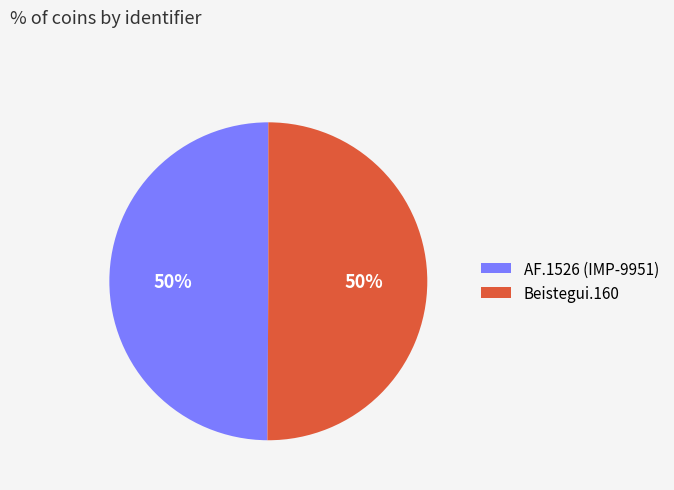

Approximately how many times larger is the value at Beistegui.160 compared to AF.1526 (IMP-9951)?

1.0